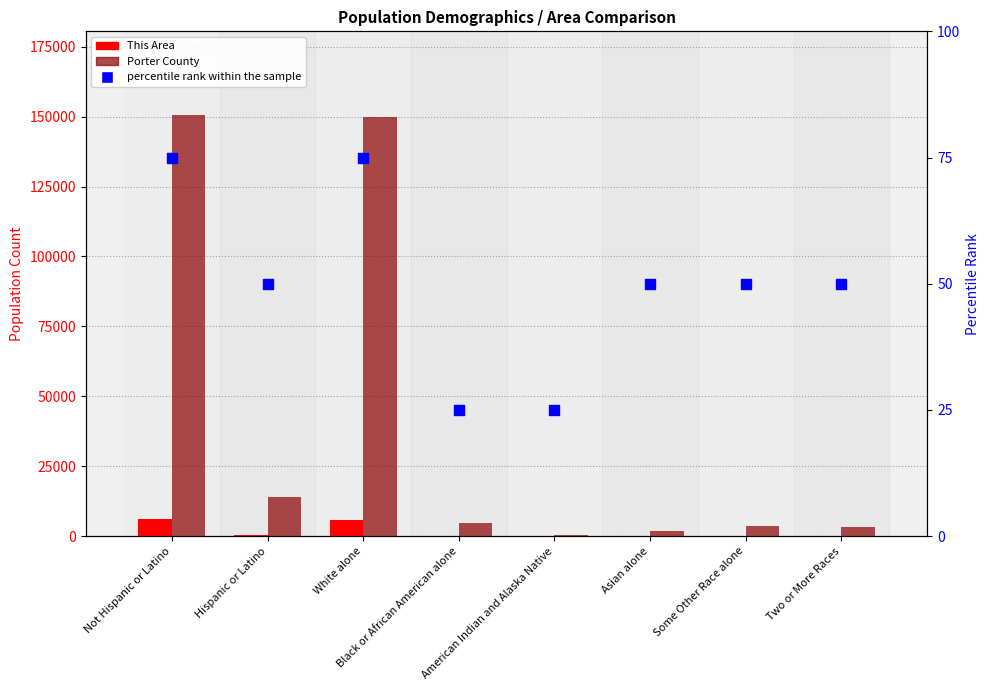

Which series has the largest total across all categories?

Porter County